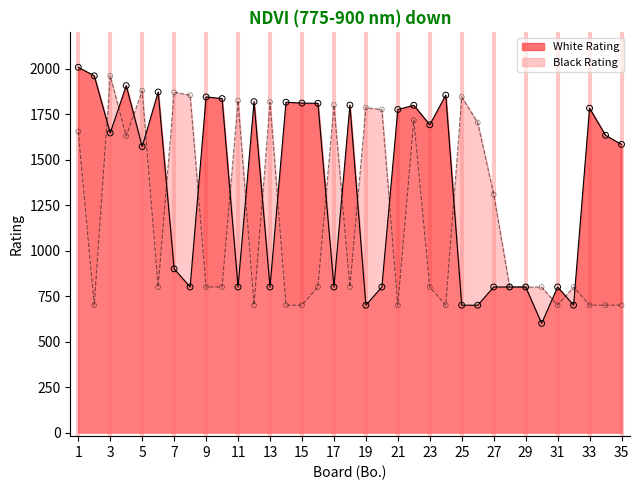

What are all the series names shown in the legend?

White Rating, Black Rating